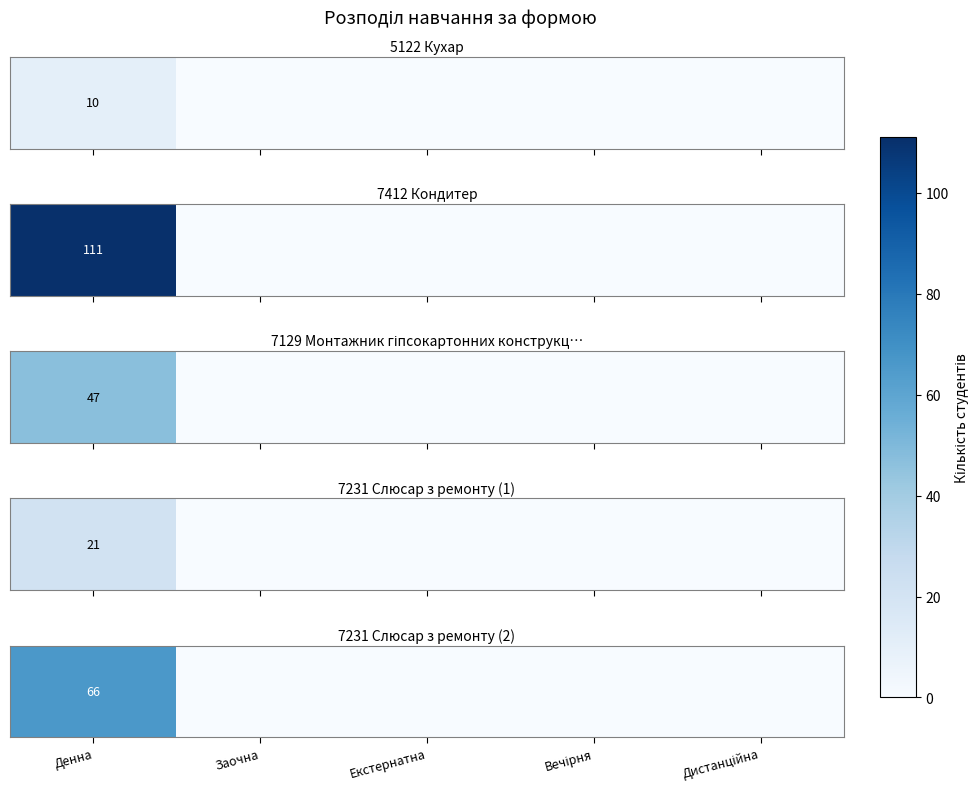

Is it true that the value at Денна is 66?

True